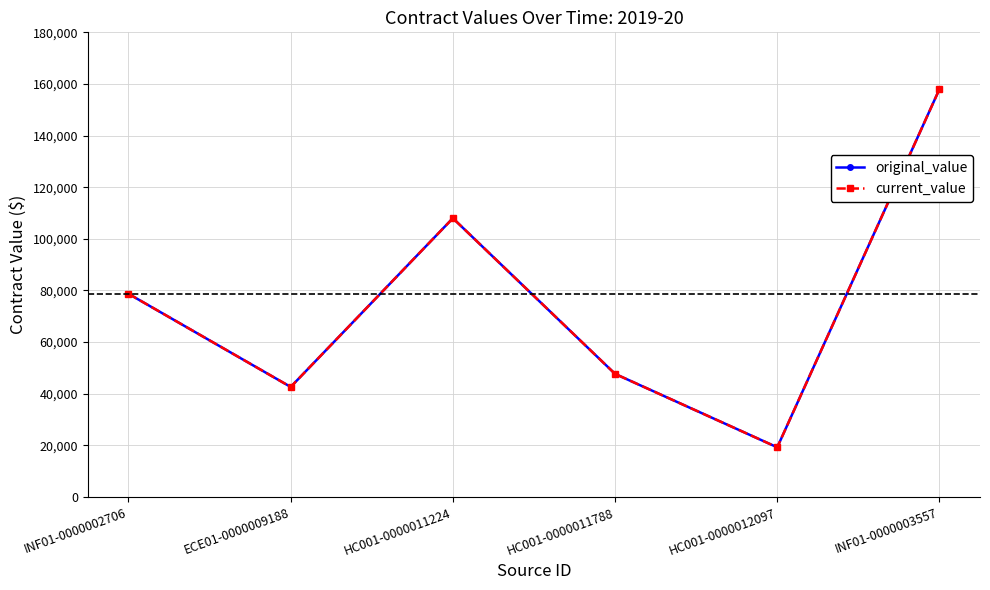

What is the average value of the current_value series?

75720